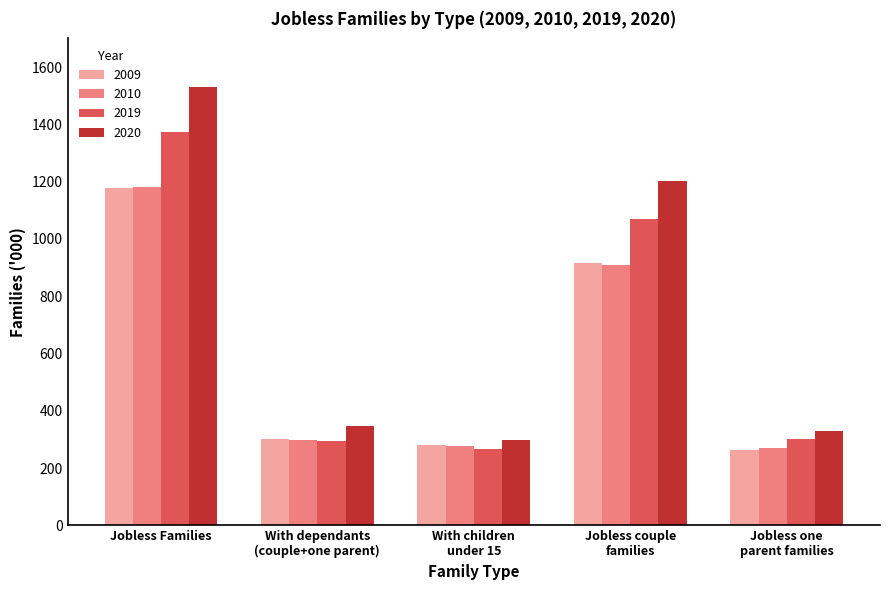

True or false: 2010 has a value of 908.5 at Jobless couple
families.

True